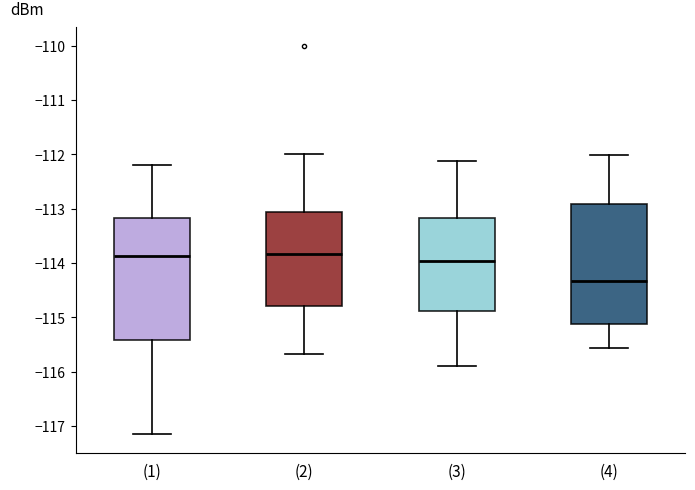

Where does the median line of the box for (4) sit on the y-axis? The values are not printed on the chart, so give them approximately, as read against the axis.

-114.3